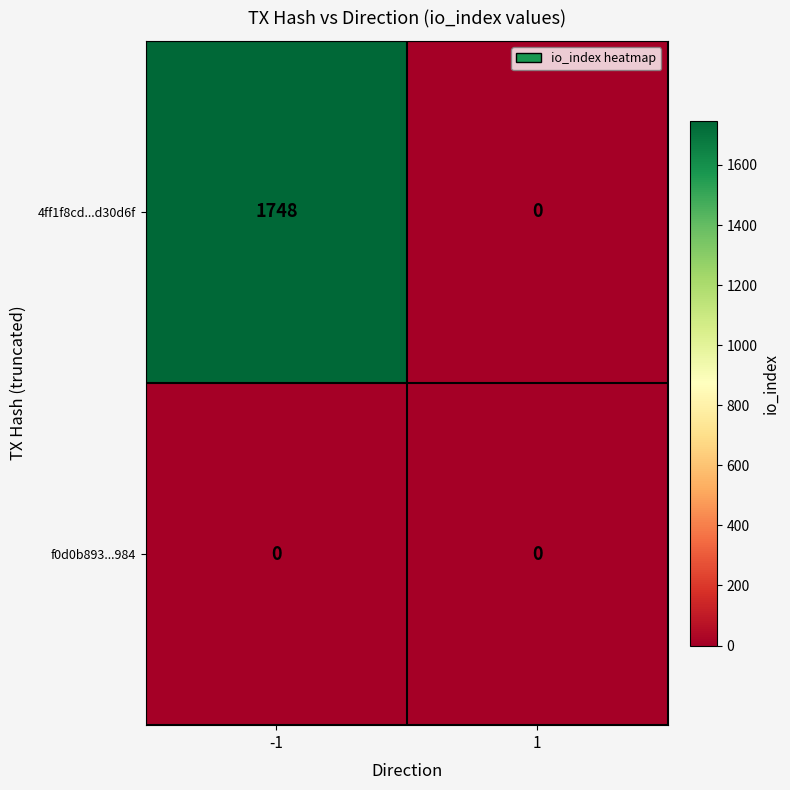

What is the average value of the 4ff1f8cd...d30d6f series?

874